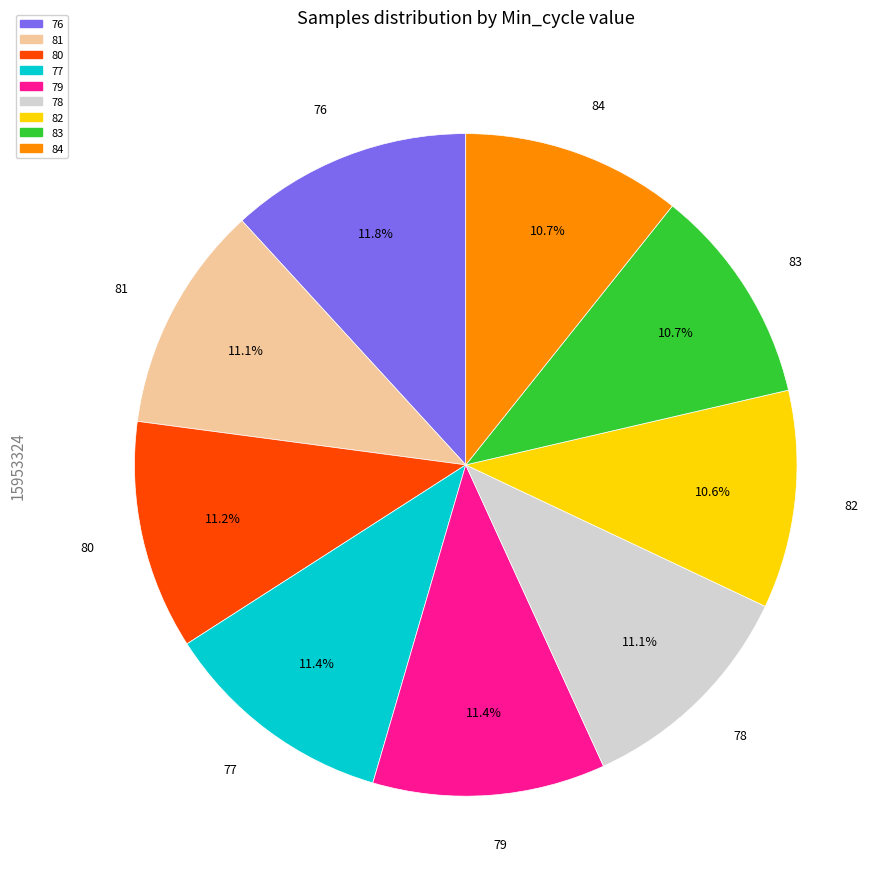

Is there a majority slice in this chart?

No